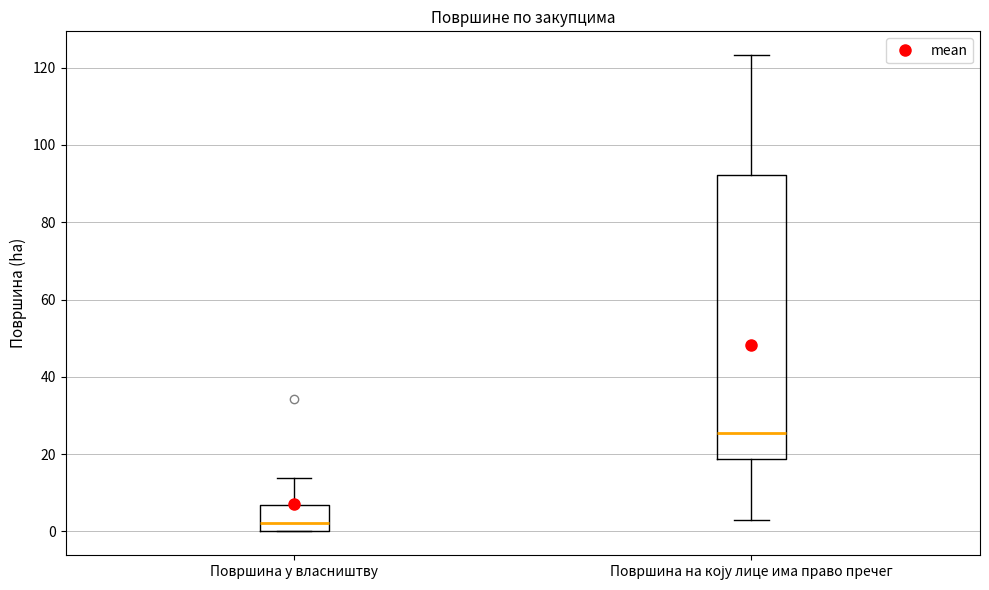

Reading left to right, read every box against the y-axis: the position of its median line, the range the box covers, and the ends of its whiskers. The values are not printed on the chart, so give them approximately, as read against the axis.

Површина у власништву: median 2, box 0 to 6, whiskers 0 to 14
Површина на коју лице има право пречег: median 26, box 18 to 92, whiskers 2 to 124